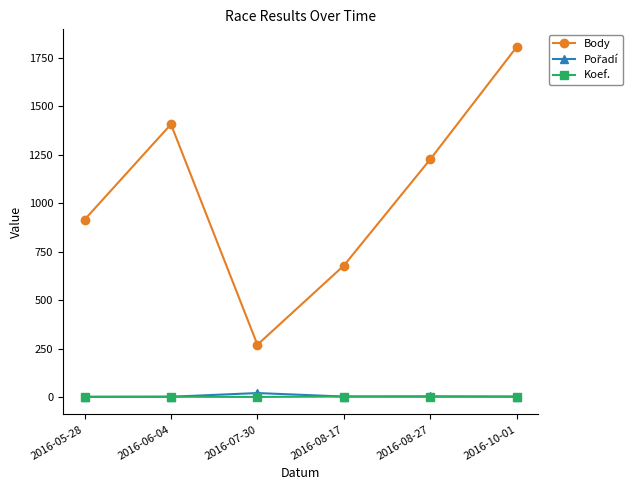

Which series has the largest total across all categories?

Body